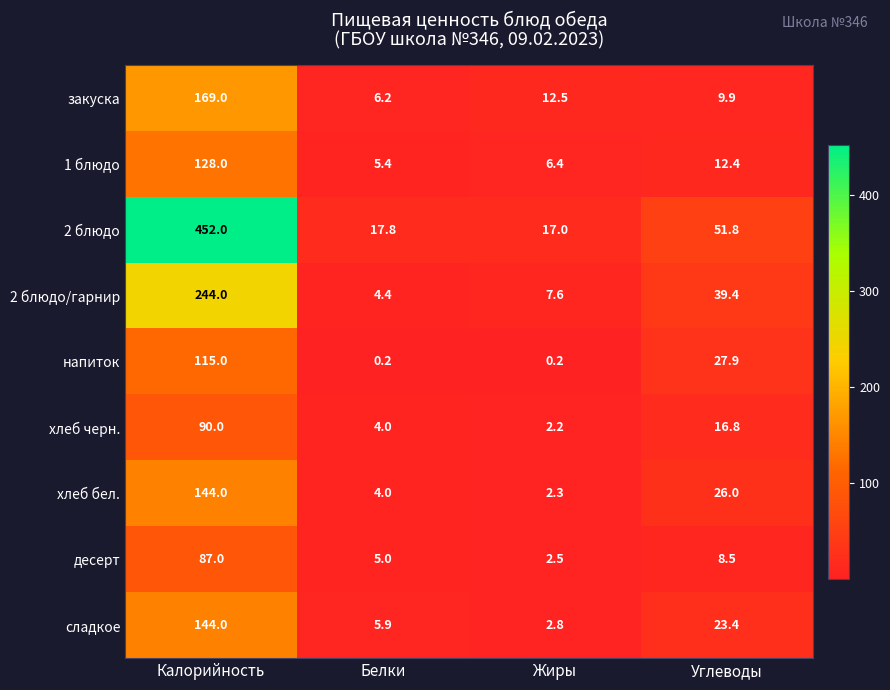

How many distinct data groups are displayed?

9